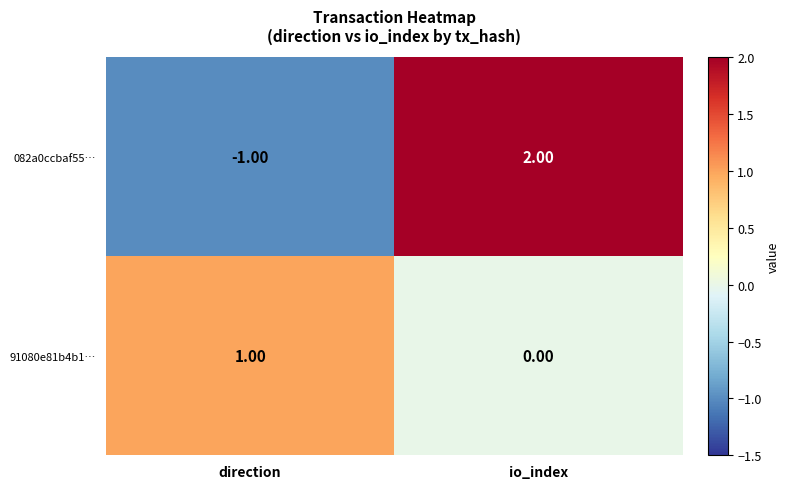

How many data points in 91080e81b4b1… are less than 1?

1